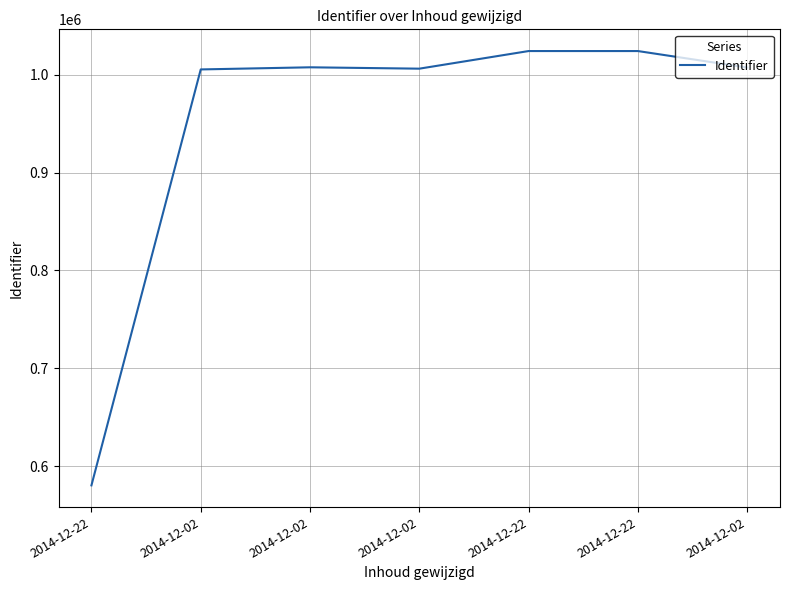

Does the chart have visible grid lines?

Yes